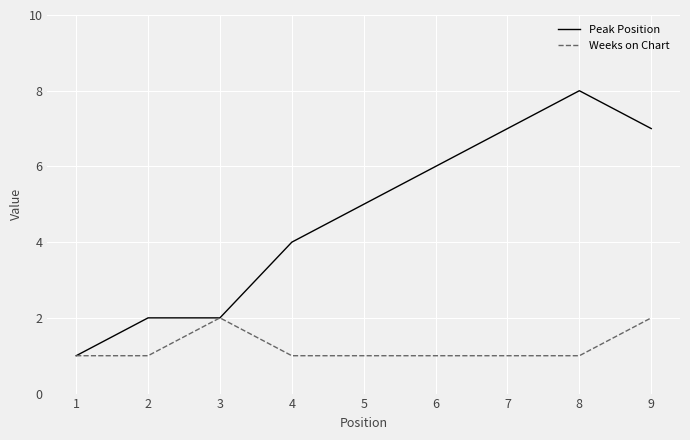

Count the number of data series in this chart.

2